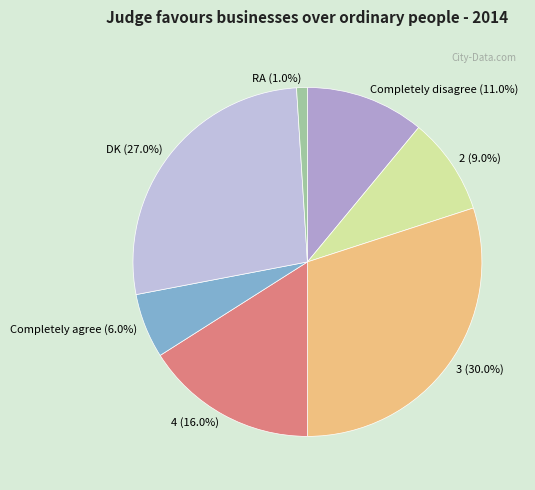

To the nearest percent, what percentage of the pie is 4?

16%